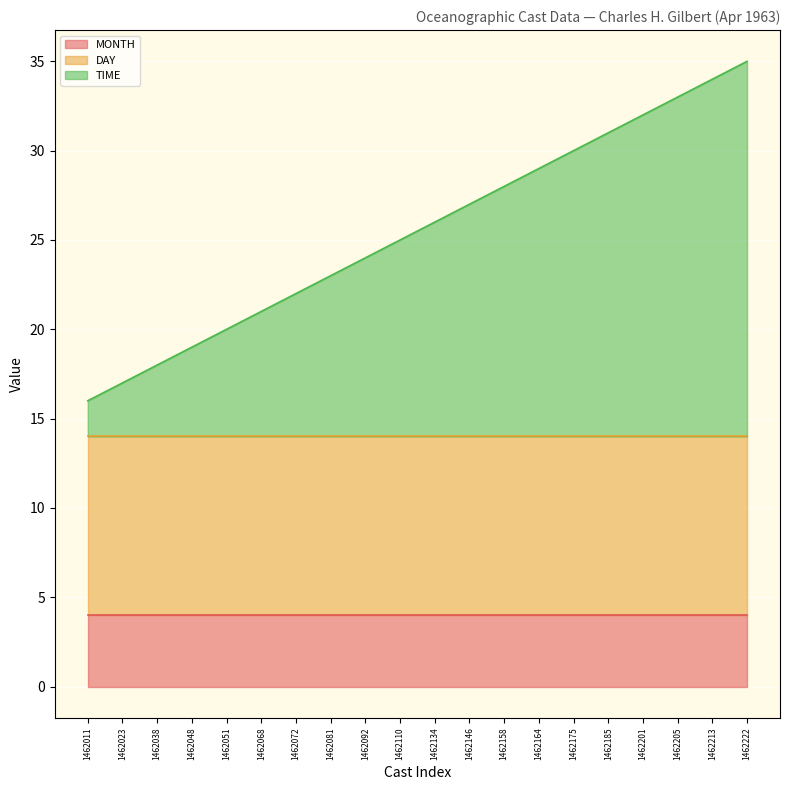

Where is MONTH nearest to the value 4?

1462011